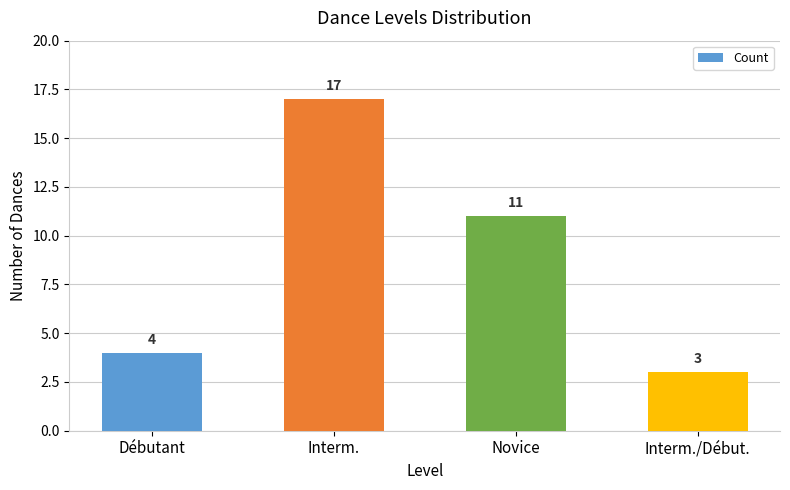

The chart shows a value of 3 at Interm./Début.. True or false?

True